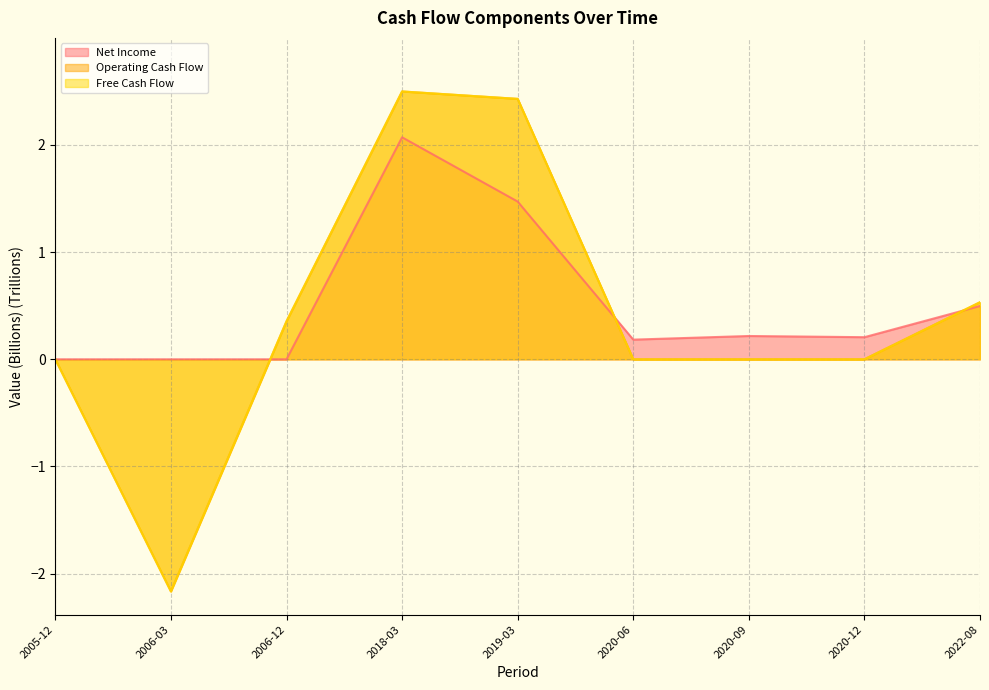

What is the difference between the Net Income values at 2006-12 and 2020-09?

0.2